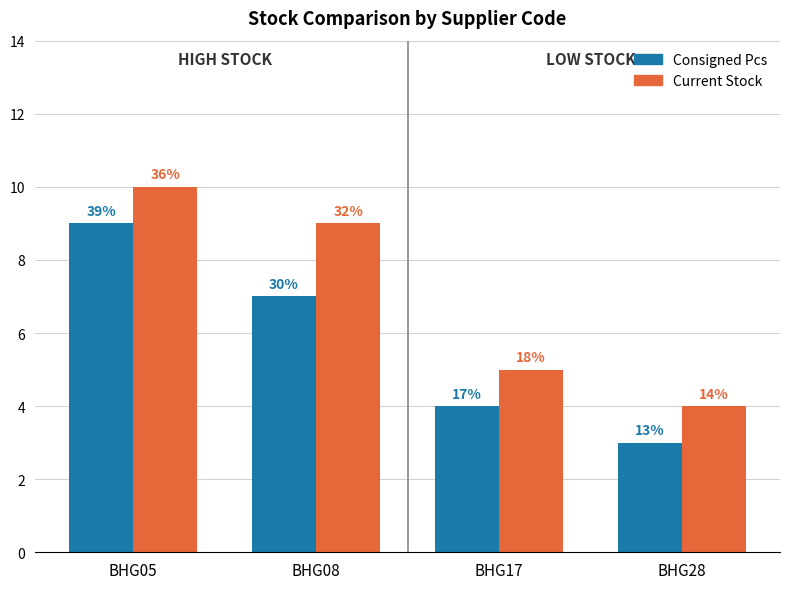

Where does the Current Stock series first go above 9?

BHG05